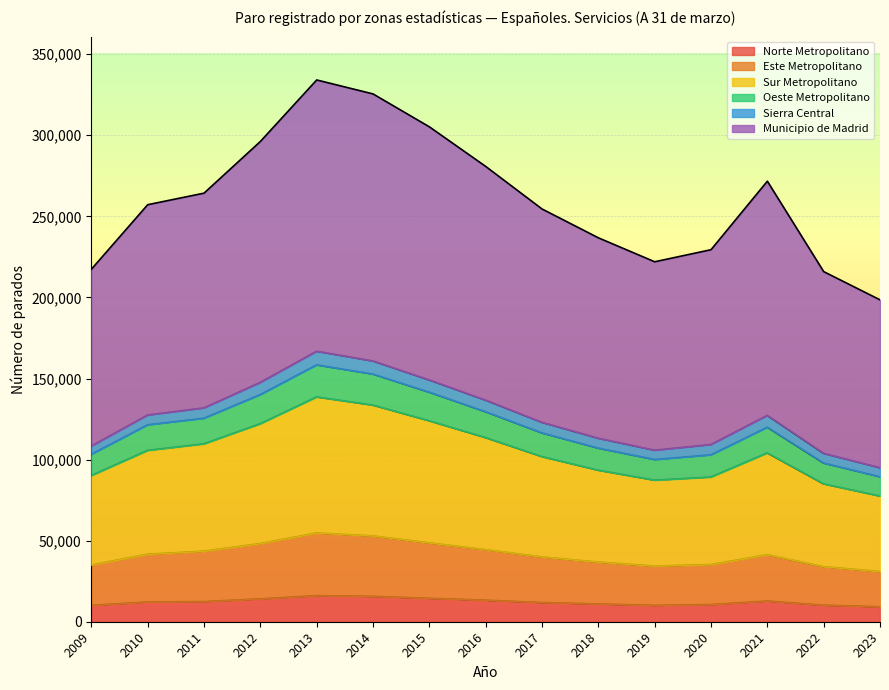

At which category does Sur Metropolitano reach its first local valley?

2019